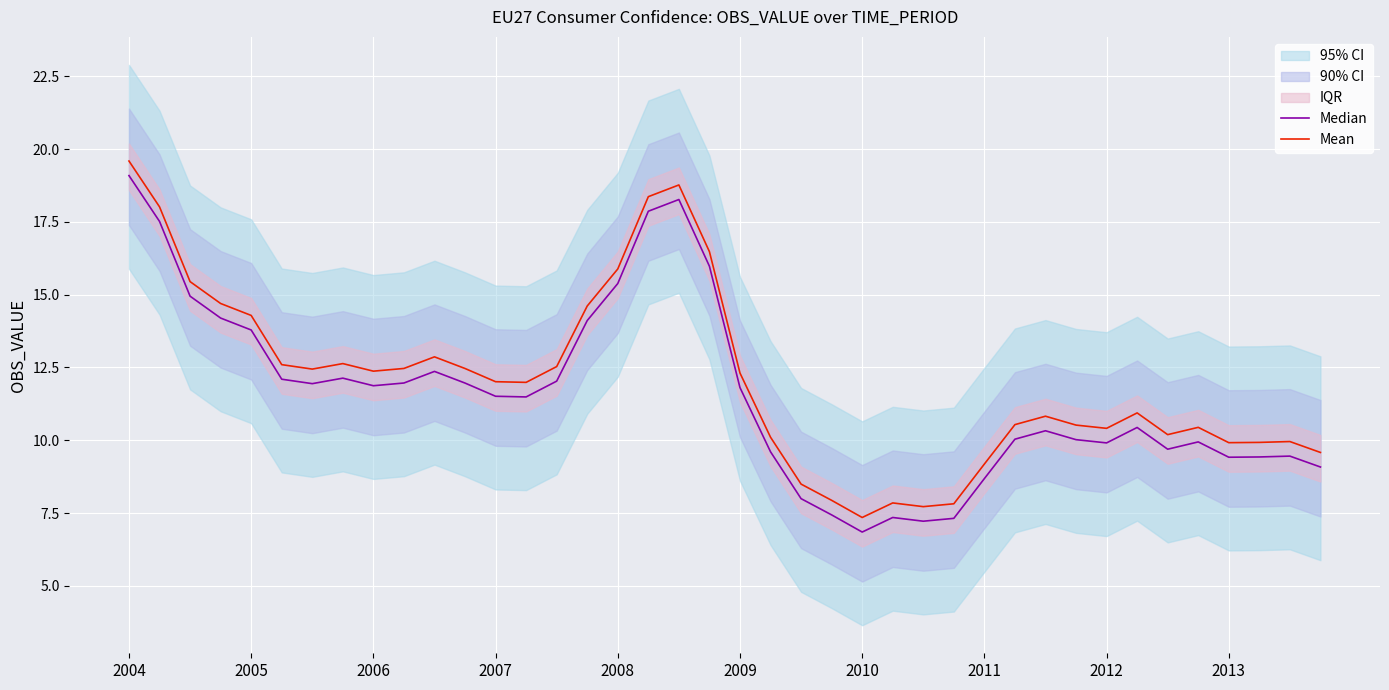

What value does the Mean series have at 2010?

7.3